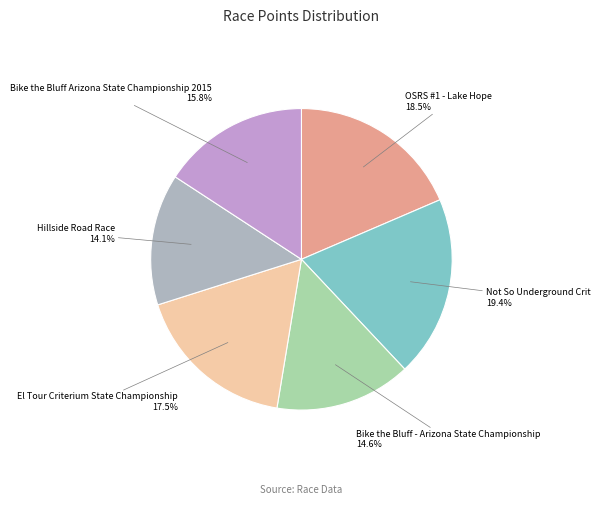

Rank the categories by value from lowest to highest.

Hillside Road Race, Bike the Bluff - Arizona State Championship, Bike the Bluff Arizona State Championship 2015, El Tour Criterium State Championship, OSRS #1 - Lake Hope, Not So Underground Crit